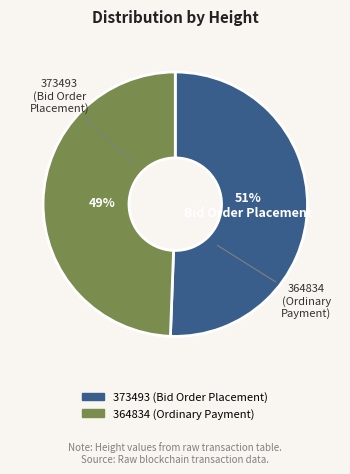

How many segments does this pie chart have?

2